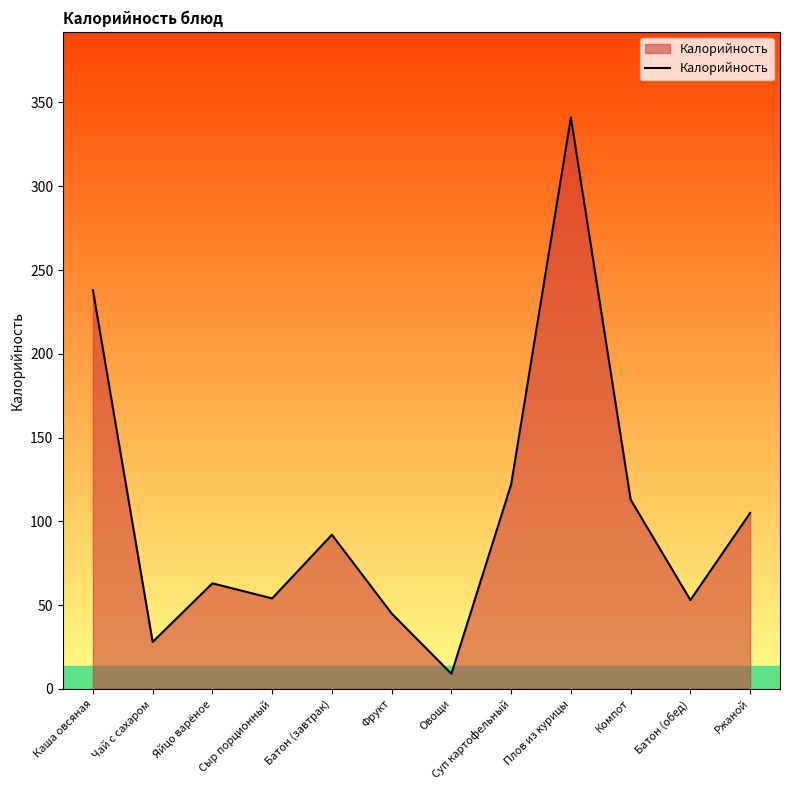

True or false: the data has more than 2 interior local peaks.

True